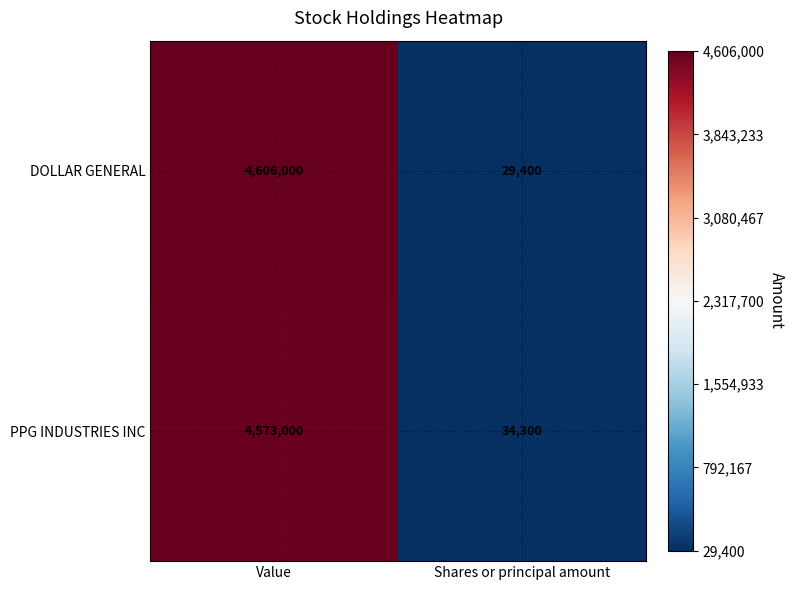

The value of PPG INDUSTRIES INC at Shares or principal amount is 34300. True or false?

True